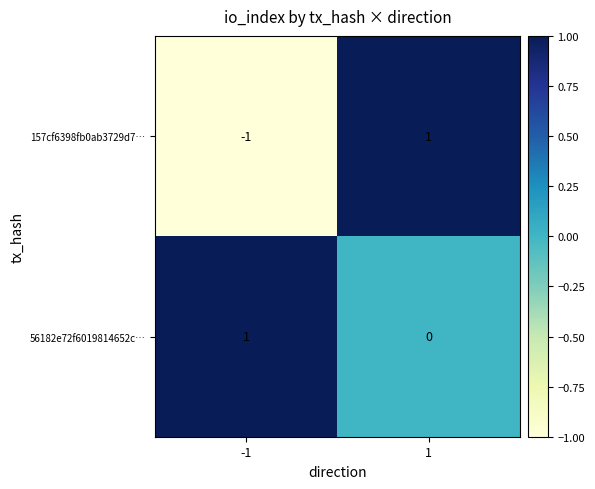

The 56182e72f6019814652c… series shows 1 at 1. True or false?

False